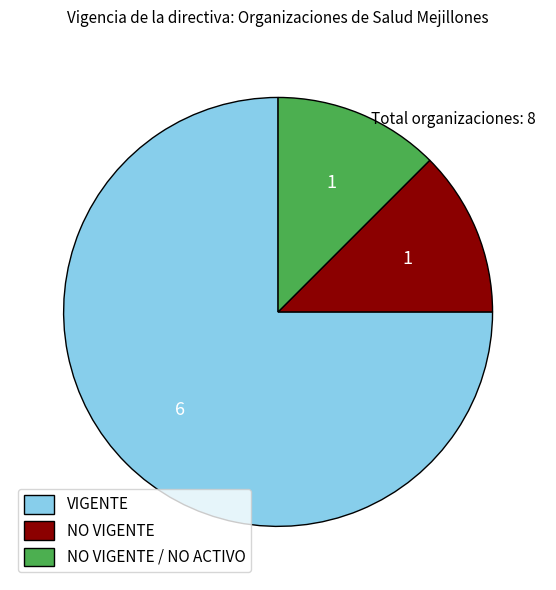

What is the largest slice in the pie chart?

VIGENTE